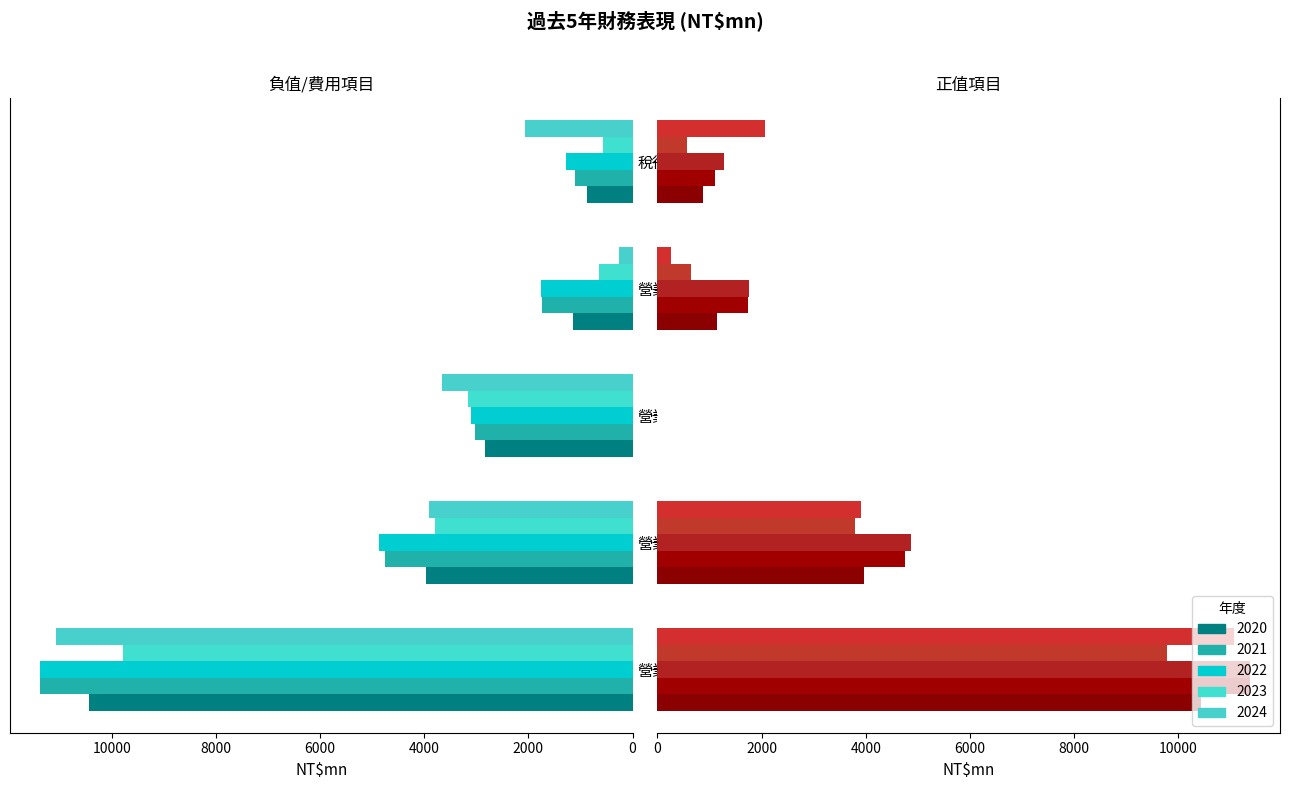

Reading left to right, extract all data points from this chart.

2020: 10443.0	3968.7	-2831.3	1137.4	872.5
2021: 11372.5	4757.1	-3023.0	1734.1	1106.3
2022: 11388.0	4865.1	-3106.5	1758.6	1279.7
2023: 9790.9	3794.8	-3155.1	639.7	575.2
2024: 11076.6	3912.3	-3654.3	258.0	2067.8